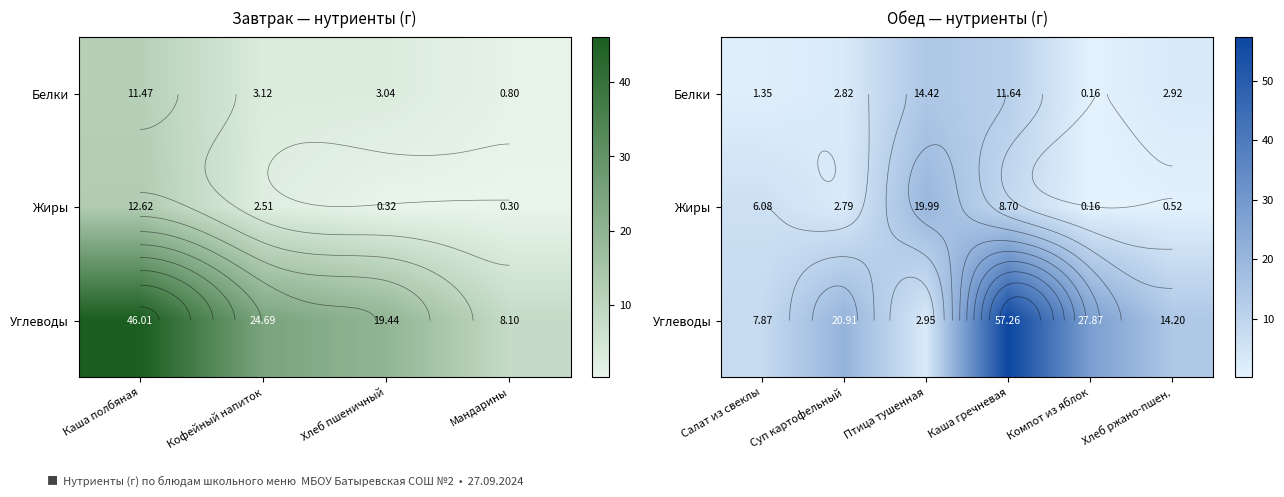

Which series has the largest total across all categories?

Углеводы